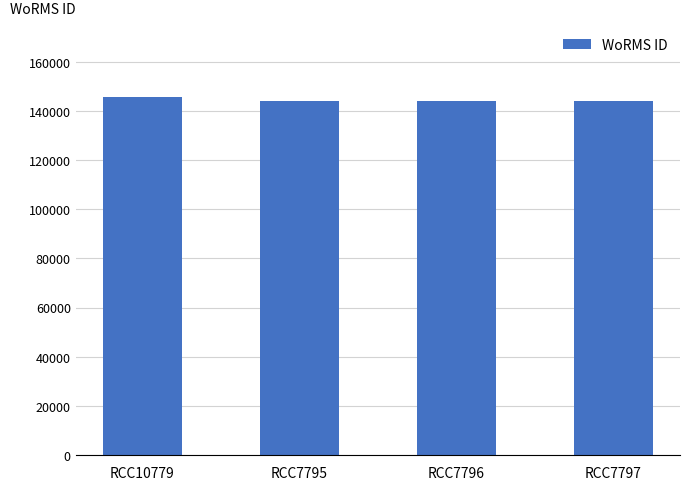

How many bars are there in total?

4